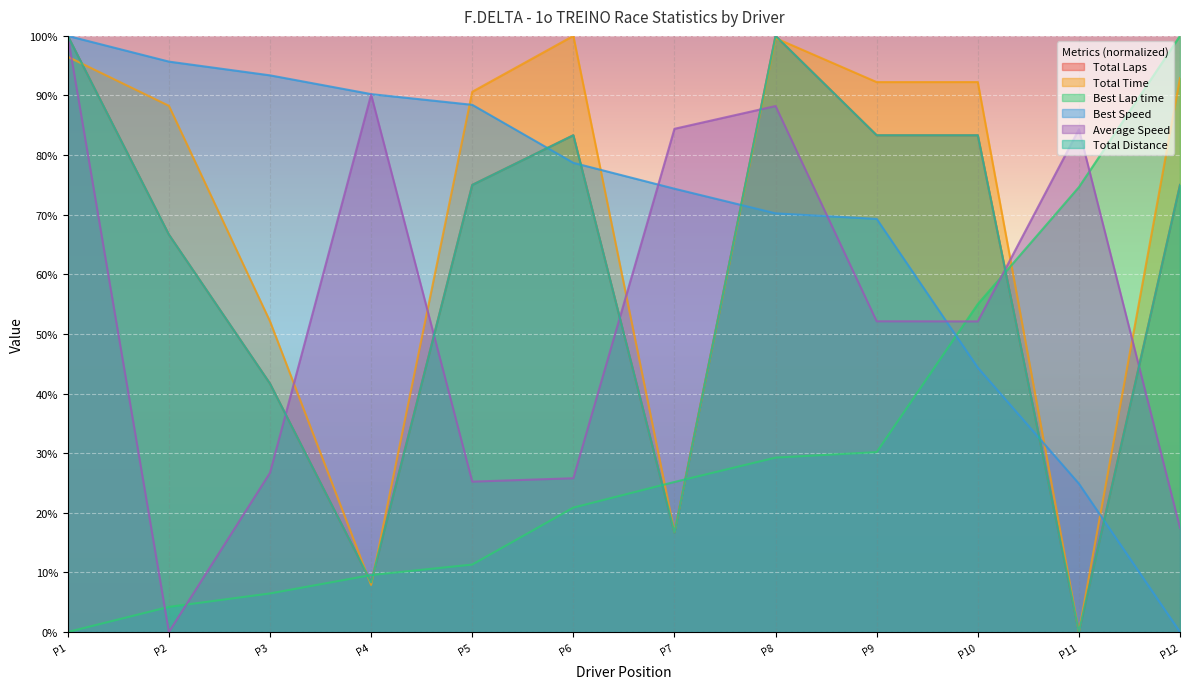

Rank the series by their maximum value, from highest to lowest.

Total Time, Total Distance, Average Speed, Total Laps, Best Speed, Best Lap time